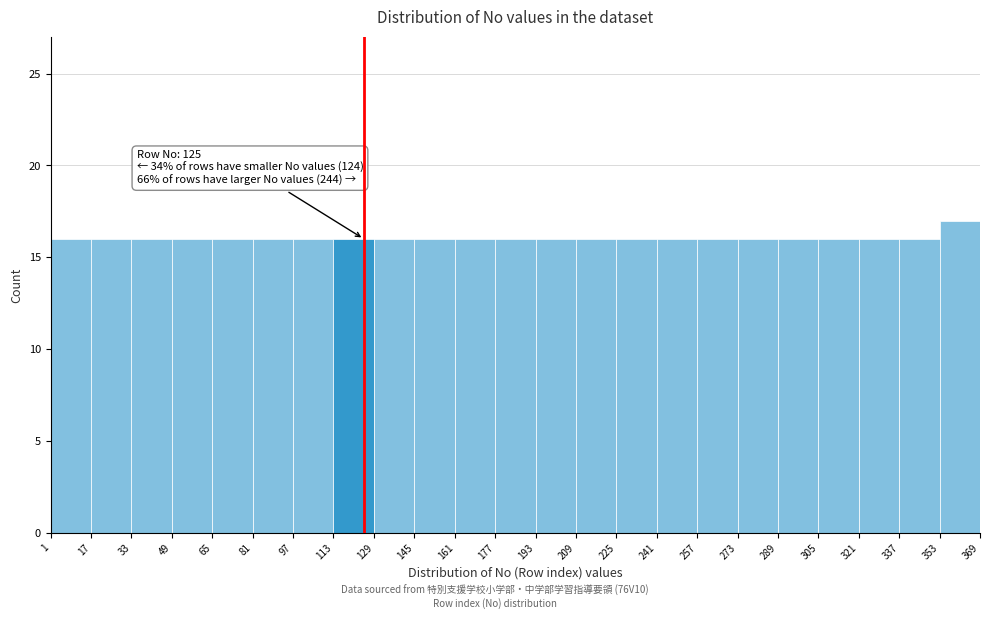

Over which range of the x-axis is the bar tallest?

353 to 369